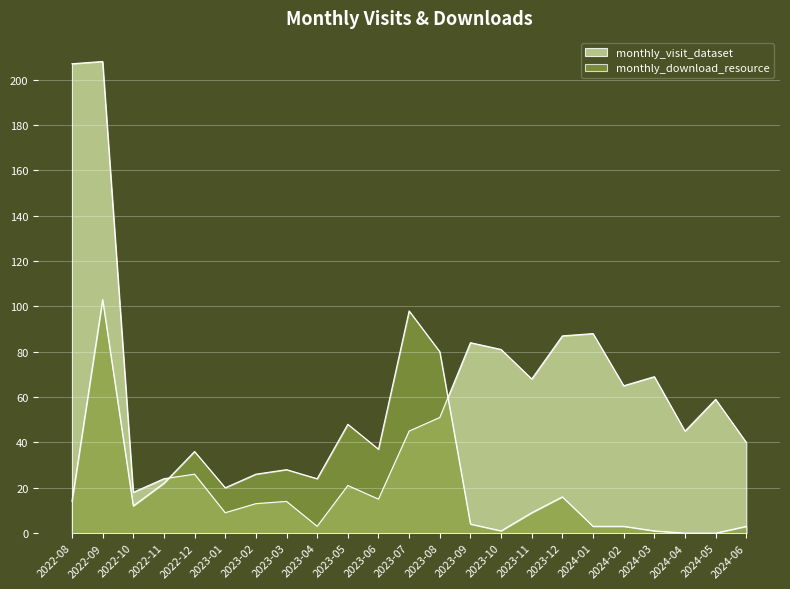

The monthly_download_resource series shows 2 at 2024-03. True or false?

False